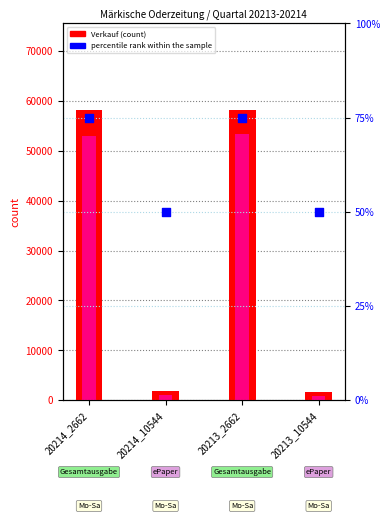

Which series has the widest spread of Y values?

Verkauf